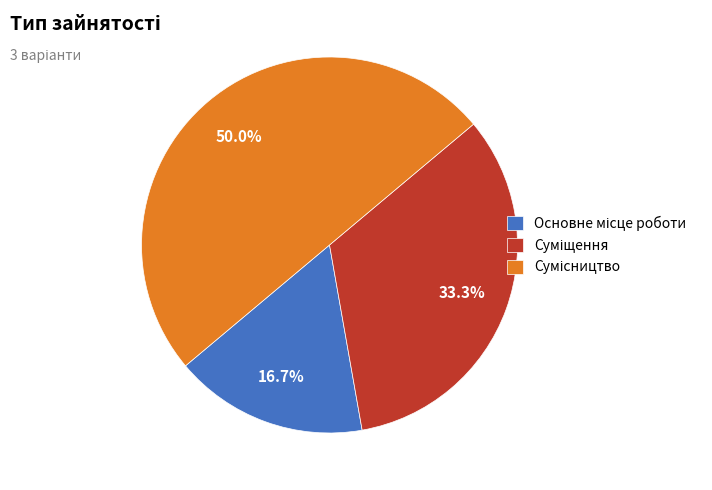

What percentage is the Основне місце роботи slice, to the nearest percent?

17%